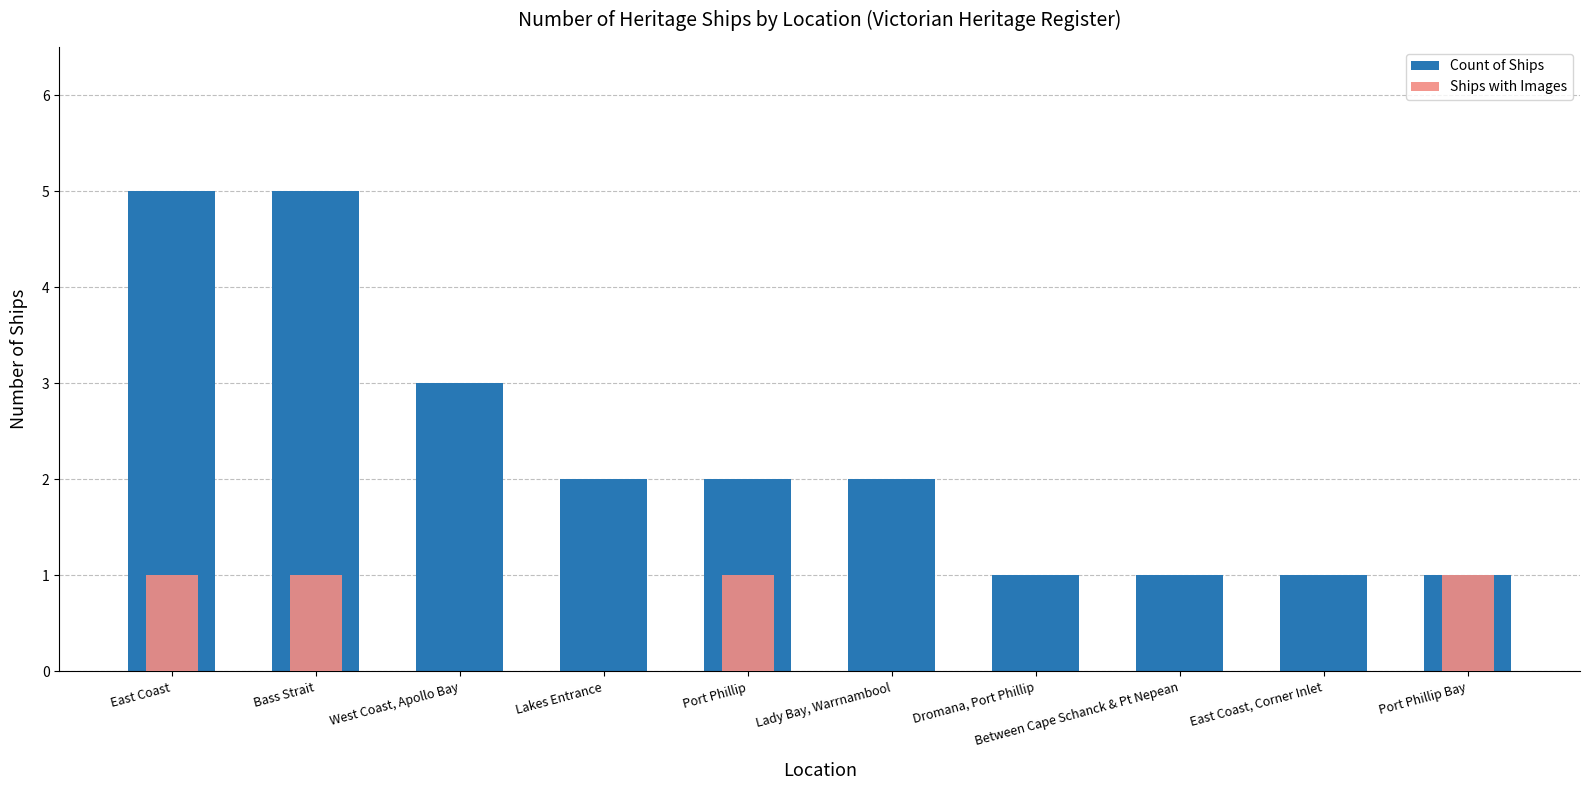

The Count of Ships series shows 1 at Between Cape Schanck & Pt Nepean. True or false?

True